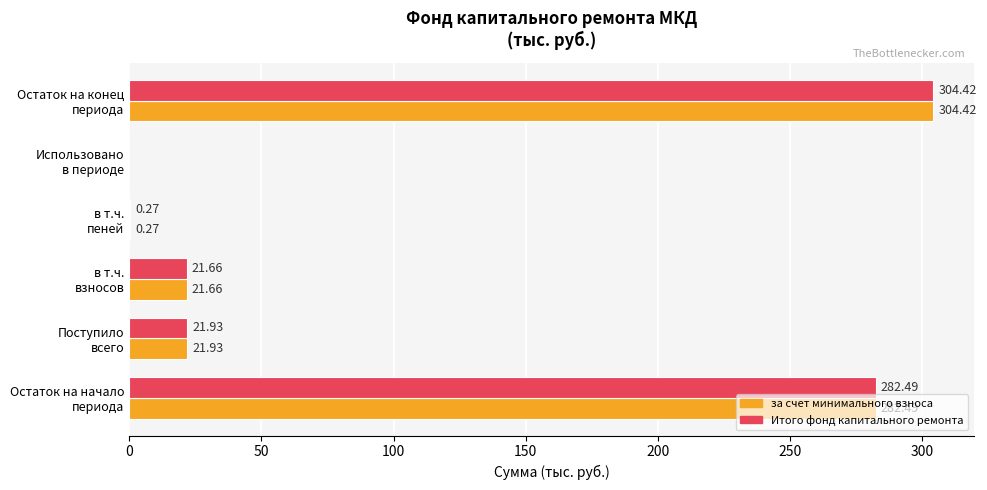

What are all the series names shown in the legend?

за счет минимального взноса, Итого фонд капитального ремонта